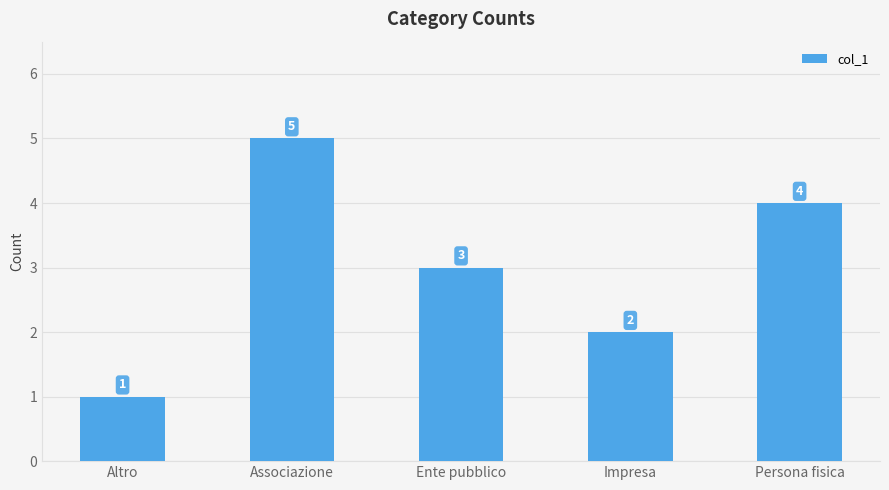

What is the sum of all values?

15